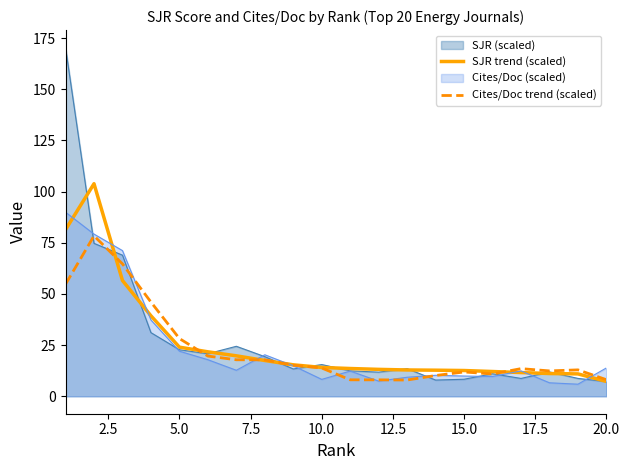

Which series has the largest range (max minus min)?

SJR (scaled)